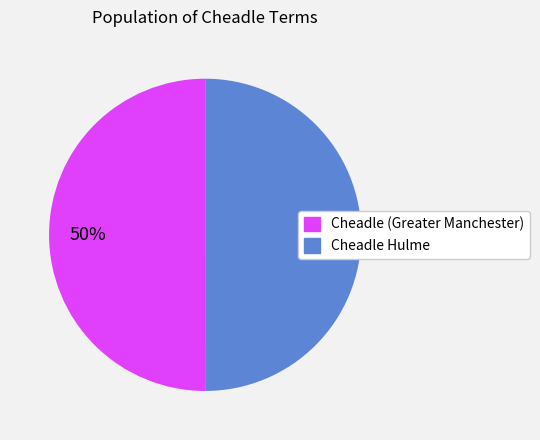

To the nearest percent, what is the average slice percentage?

50%